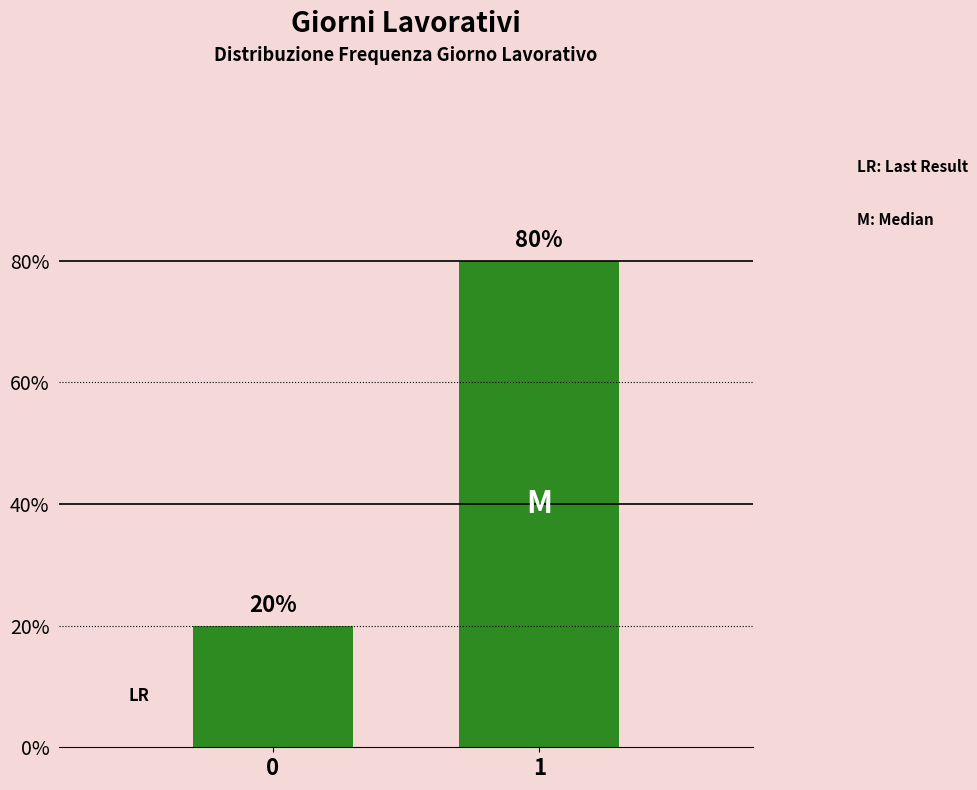

Reading left to right, extract all data points from this chart.

0=20	1=80